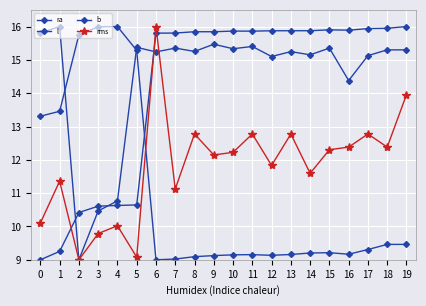

What is the value of the ra point at the 19th from the left?

15.9